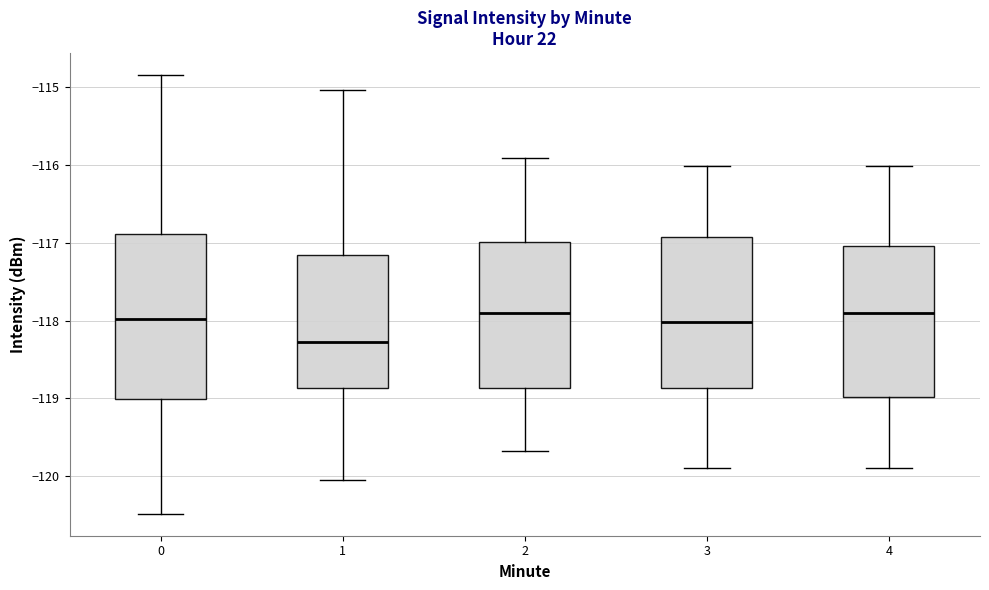

Reading left to right, transcribe this box plot: for each box, give where its median line is, the range the box spans, and where its two whiskers end, as read against the y-axis. The values are not printed on the chart, so give them approximately, as read against the axis.

0: median -118.0, box -119.0 to -116.9, whiskers -120.5 to -114.8
1: median -118.3, box -118.9 to -117.2, whiskers -120.0 to -115.0
2: median -117.9, box -118.9 to -117.0, whiskers -119.7 to -115.9
3: median -118.0, box -118.9 to -116.9, whiskers -119.9 to -116.0
4: median -117.9, box -119.0 to -117.0, whiskers -119.9 to -116.0